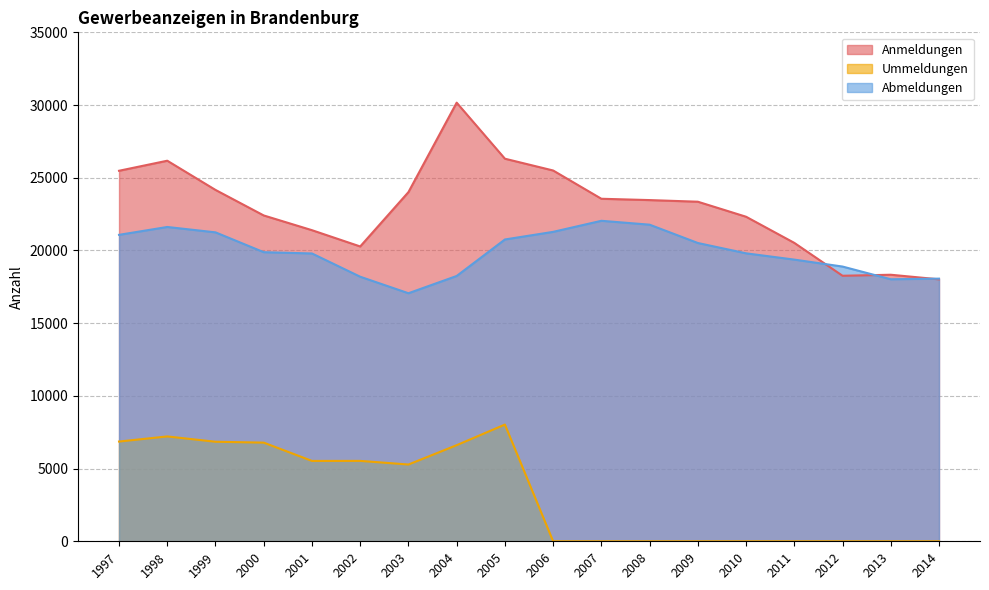

Where is the first local minimum for Ummeldungen?

2001